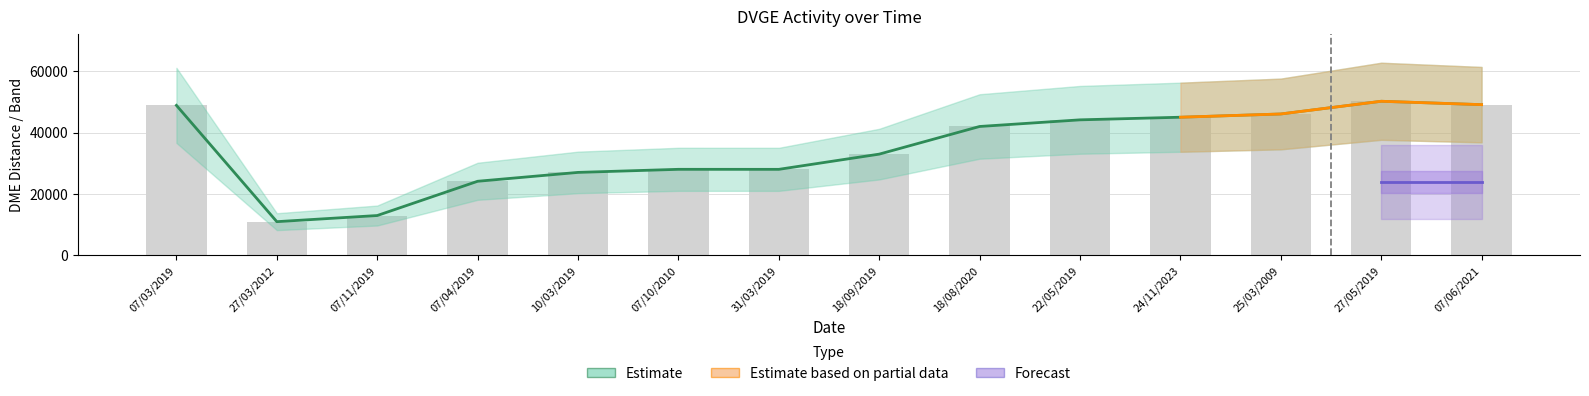

Which label corresponds to the largest value in the chart?

27/05/2019